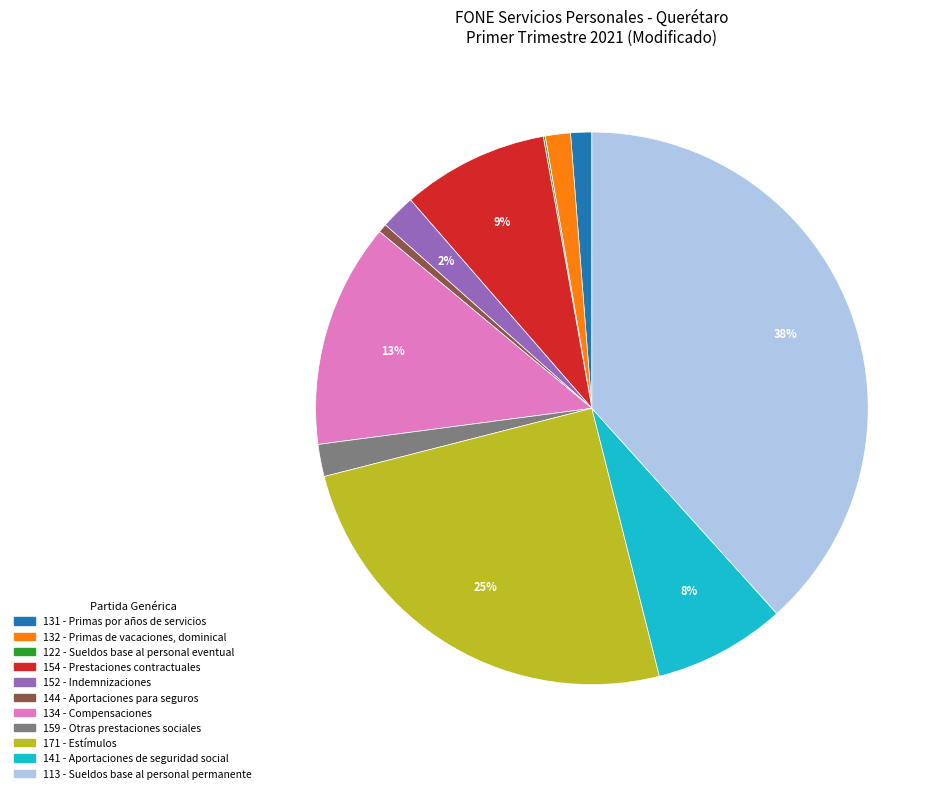

To the nearest percent, what percentage of the pie is 152 - Indemnizaciones?

2%